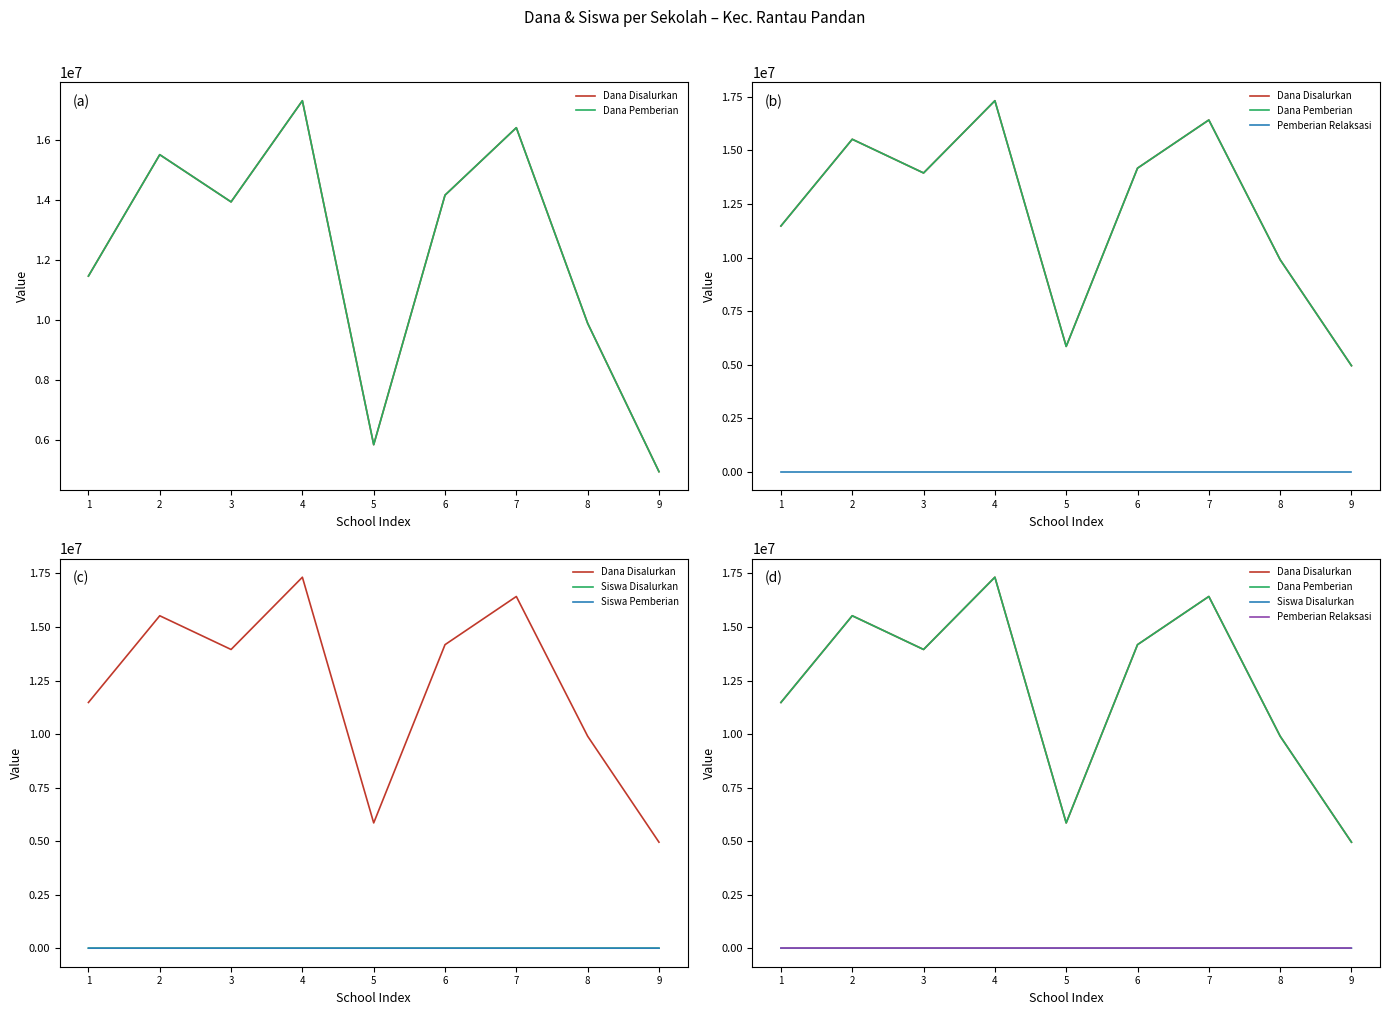

The Dana Disalurkan series shows 1384259 at 9. True or false?

False